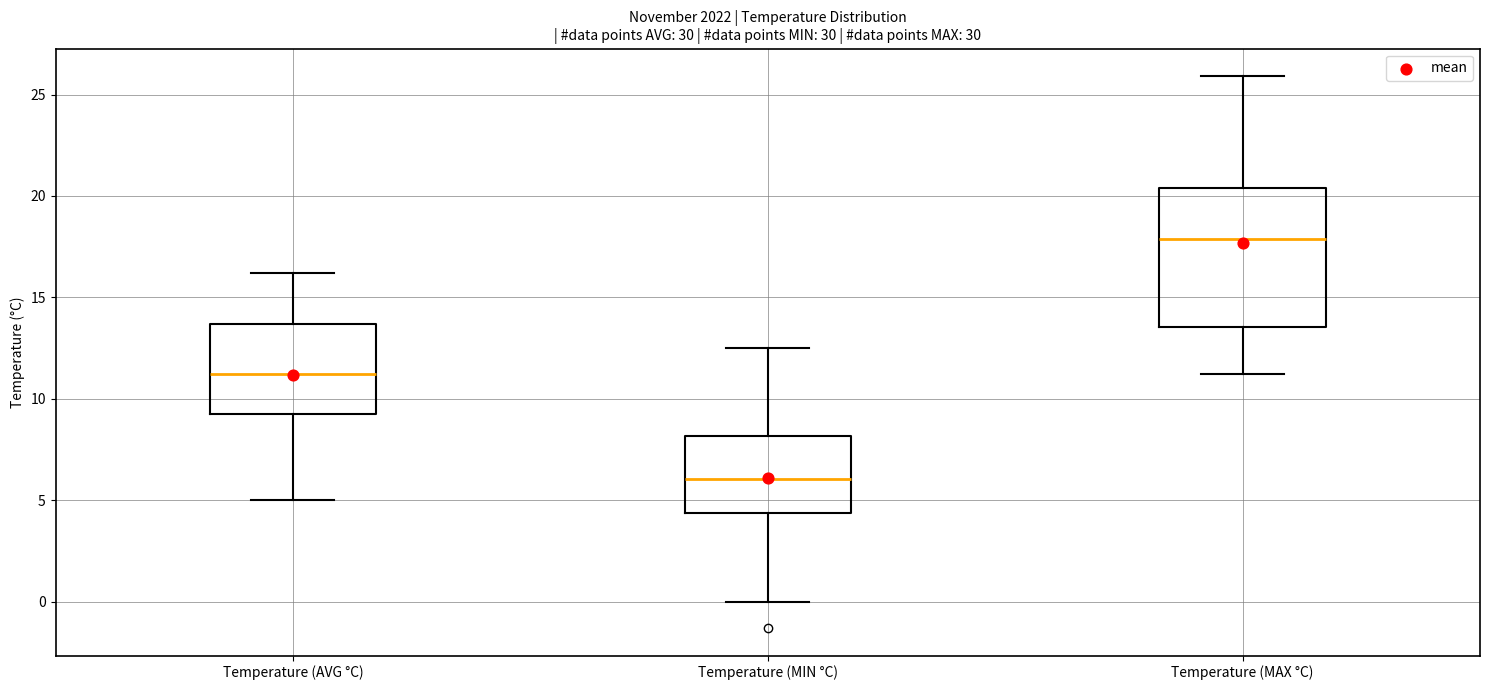

Which box has the highest median line?

Temperature (MAX °C)